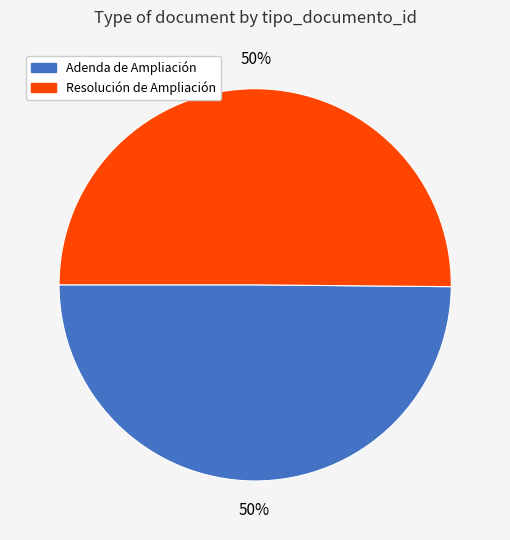

The Resolución de Ampliación slice represents 61% of the pie. True or false?

False